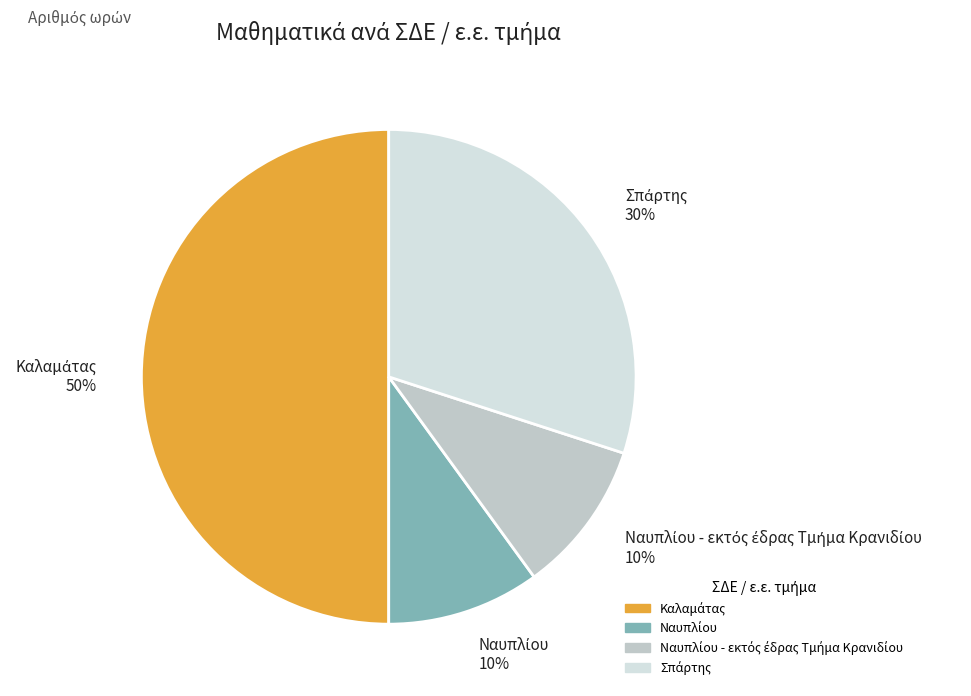

How many segments does this pie chart have?

4